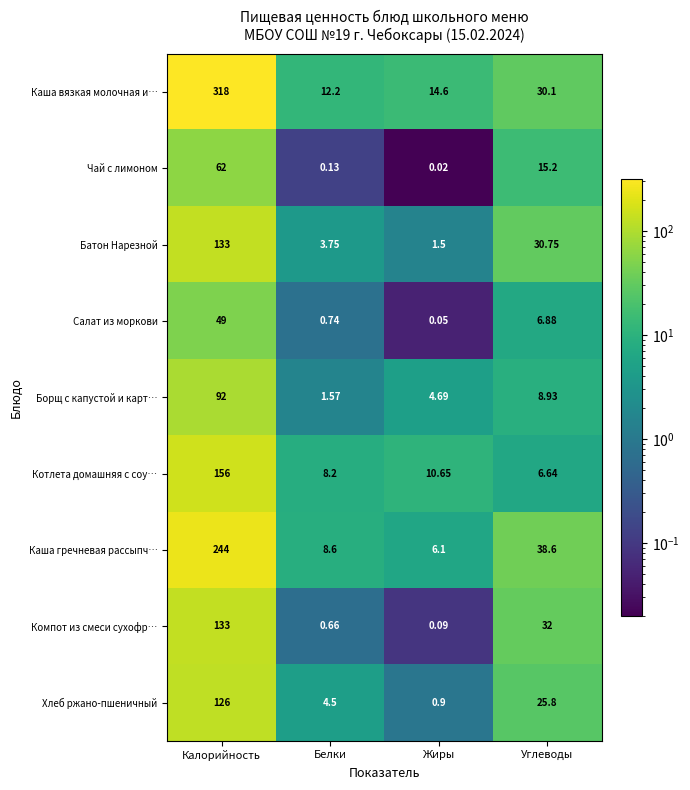

Count the number of data series in this chart.

9